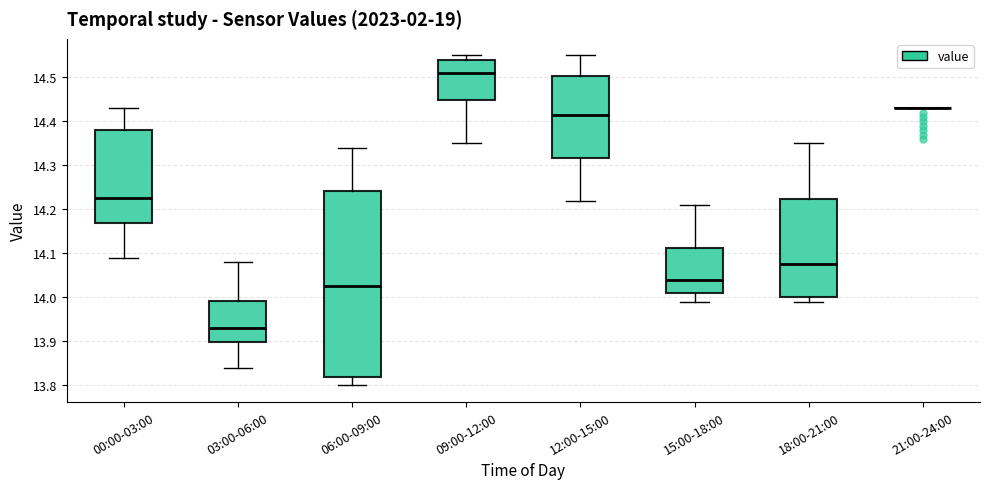

Reading left to right, read every box against the y-axis: the position of its median line, the range the box covers, and the ends of its whiskers. The values are not printed on the chart, so give them approximately, as read against the axis.

00:00-03:00: median 14.23, box 14.17 to 14.38, whiskers 14.09 to 14.43
03:00-06:00: median 13.93, box 13.90 to 13.99, whiskers 13.84 to 14.08
06:00-09:00: median 14.03, box 13.82 to 14.24, whiskers 13.80 to 14.34
09:00-12:00: median 14.51, box 14.45 to 14.54, whiskers 14.35 to 14.55
12:00-15:00: median 14.42, box 14.32 to 14.50, whiskers 14.22 to 14.55
15:00-18:00: median 14.04, box 14.01 to 14.11, whiskers 13.99 to 14.21
18:00-21:00: median 14.08, box 14.00 to 14.22, whiskers 13.99 to 14.35
21:00-24:00: box collapsed to a line at 14.43, whiskers 14.43 to 14.43